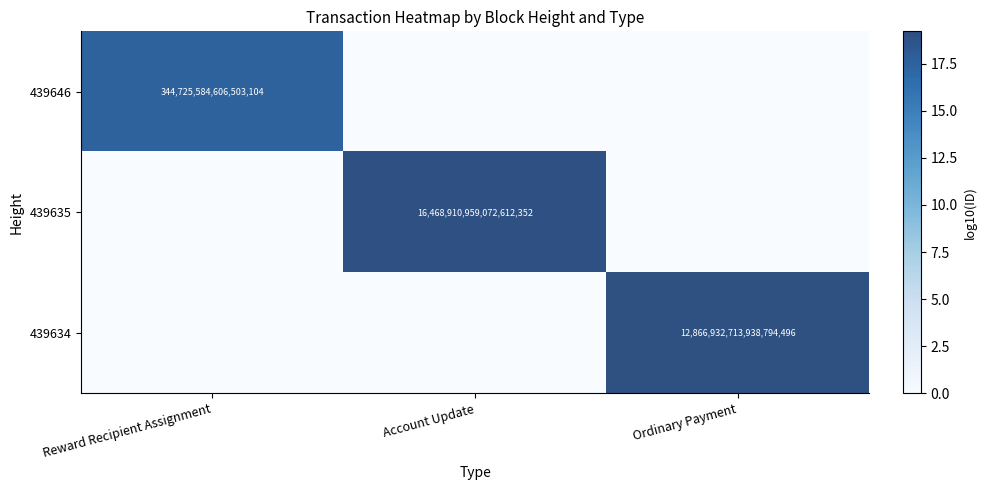

The value of 439646 at Reward Recipient Assignment is 344725584606503104. True or false?

True